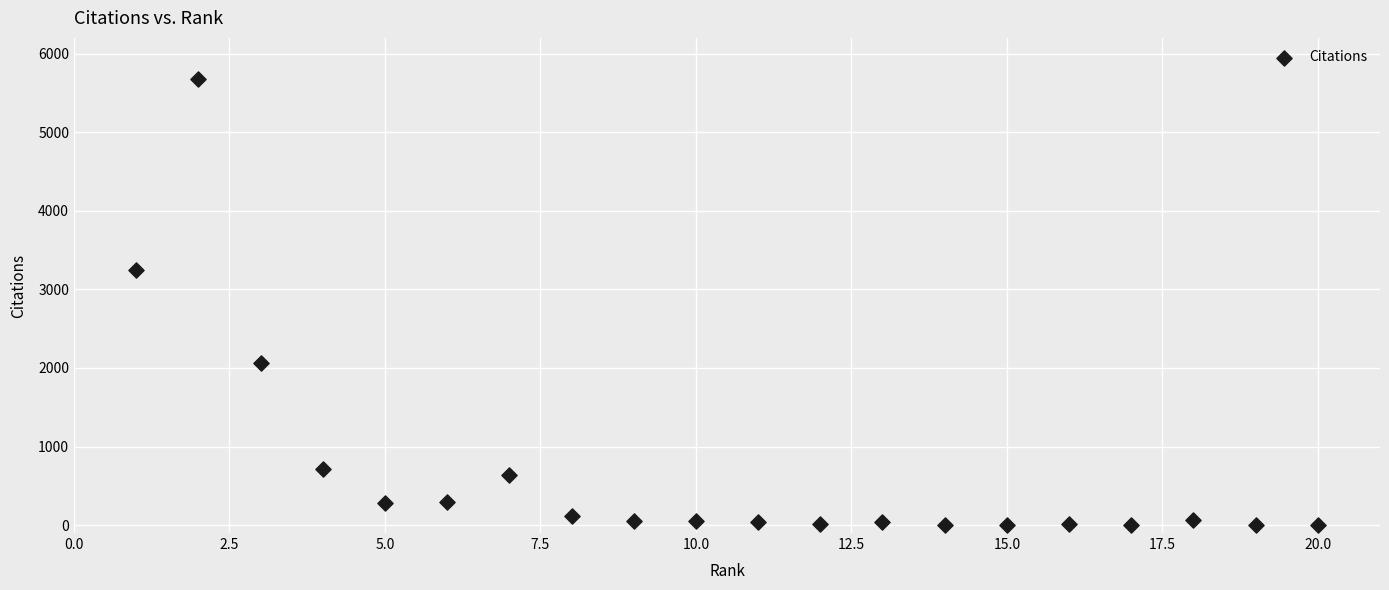

What Y value in the scatter plot is closest to 2839?

3242